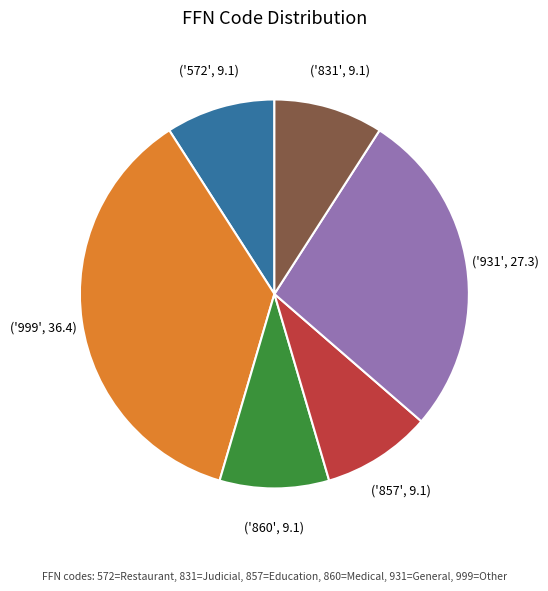

Does any single category account for the majority?

No